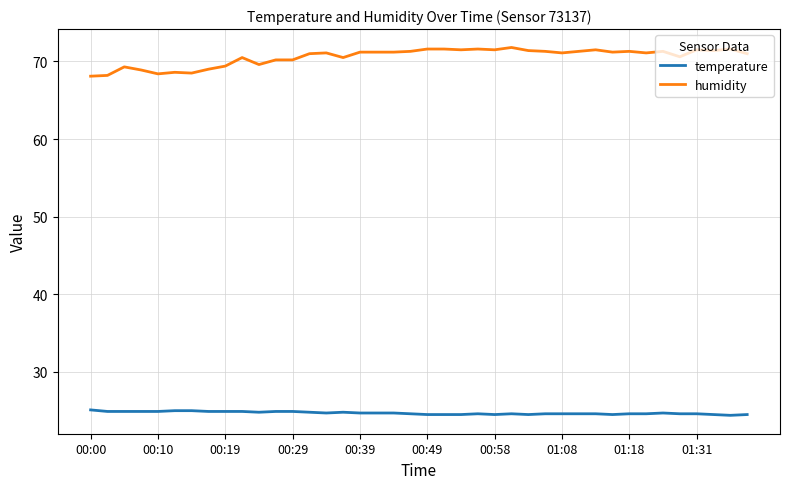

True or false: humidity has more than 0 interior local peaks.

True